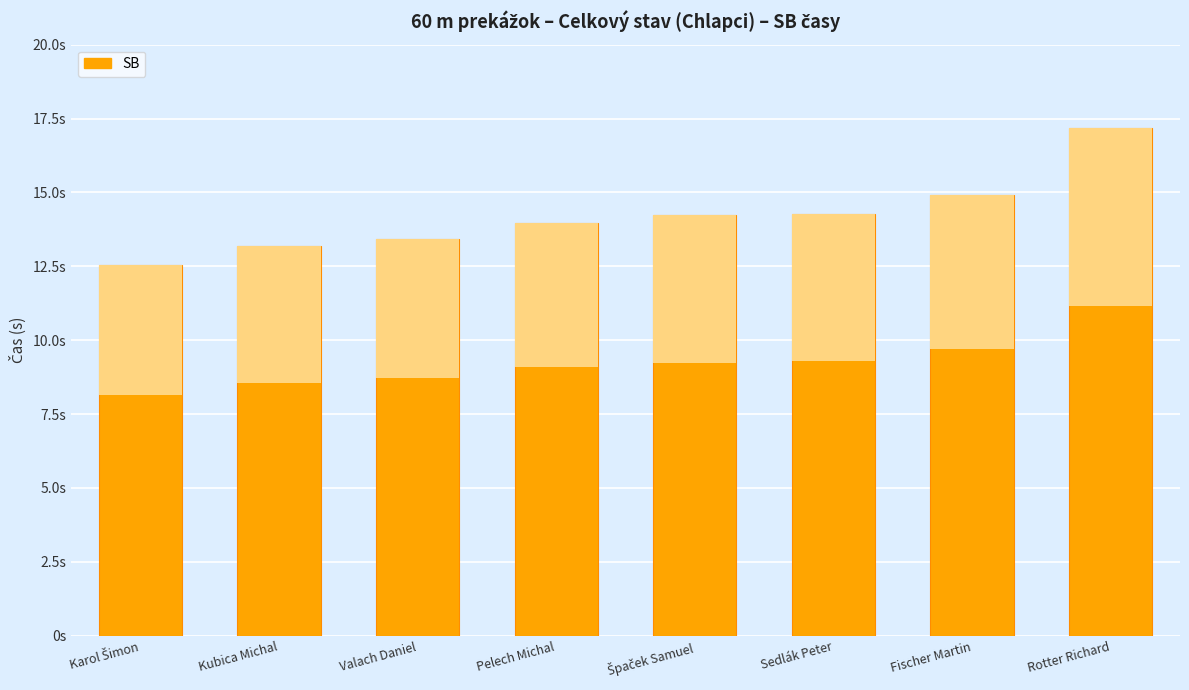

How many distinct data groups are displayed?

1